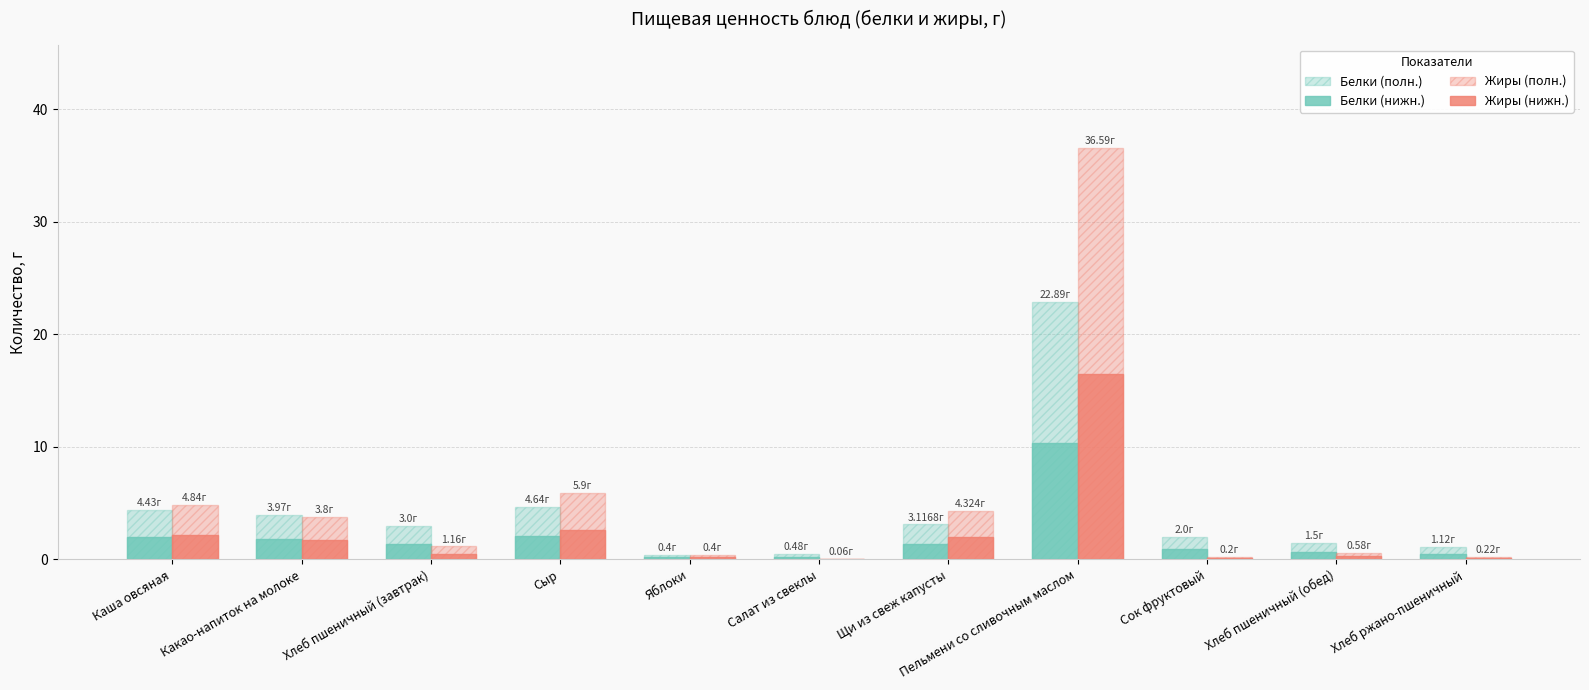

Reading right to left, what are all the values shown in this chart?

Белки (штриховка): 1.1	1.5	2.0	22.9	3.1	0.5	0.4	4.6	3.0	4.0	4.4
Белки: 0.5	0.7	0.9	10.3	1.4	0.2	0.2	2.1	1.4	1.8	2.0
Жиры (штриховка): 0.2	0.6	0.2	36.6	4.3	0.1	0.4	5.9	1.2	3.8	4.8
Жиры: 0.1	0.3	0.1	16.5	1.9	0.0	0.2	2.7	0.5	1.7	2.2